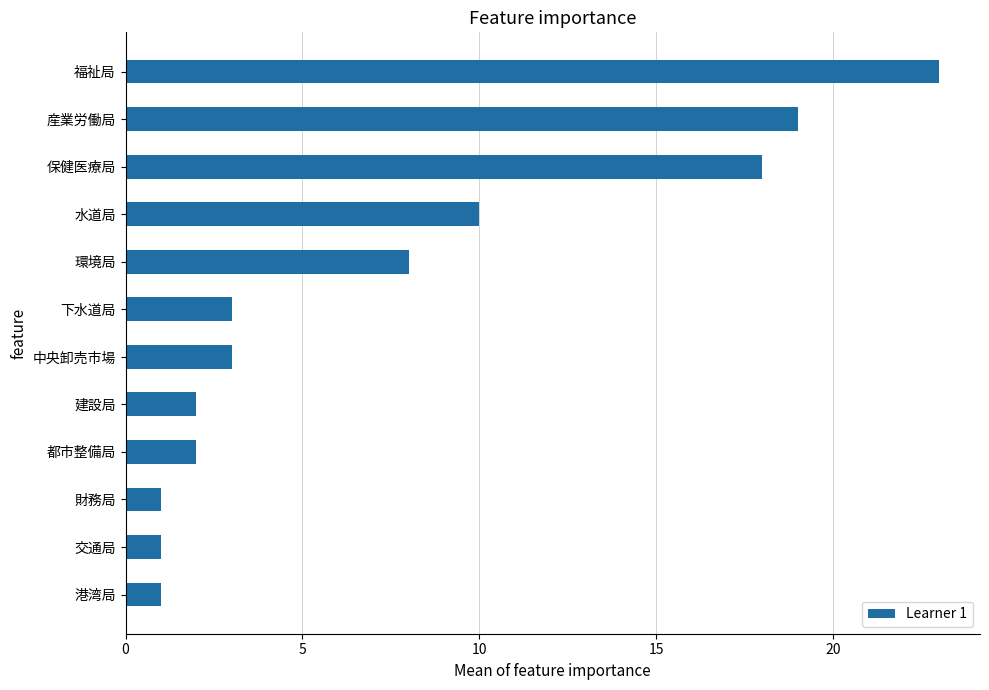

Between 水道局 and 下水道局, which is larger?

水道局